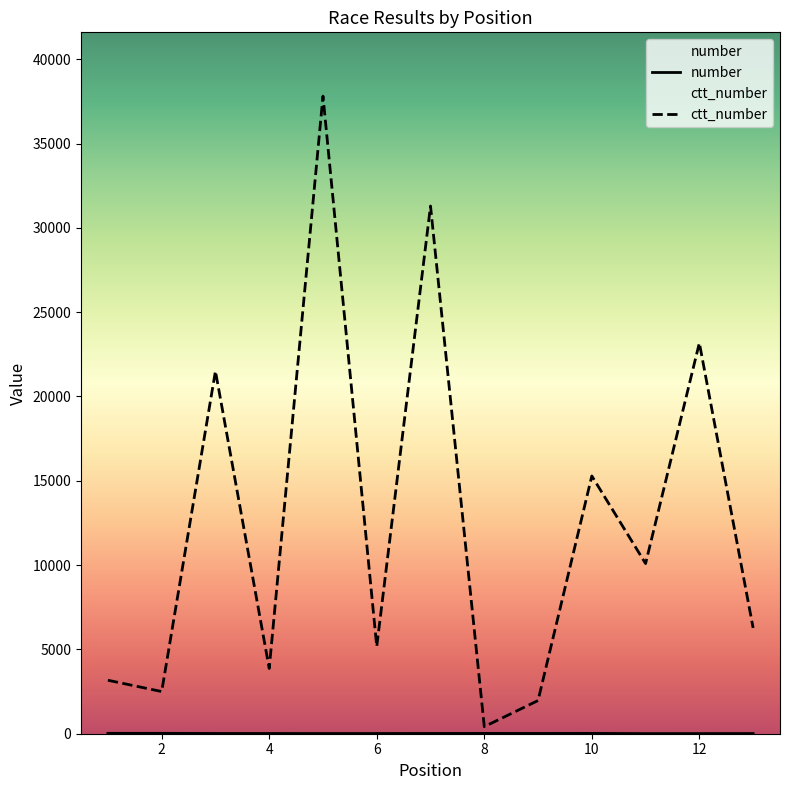

What is the value of the ctt_number point at the 11th from the left?

10092